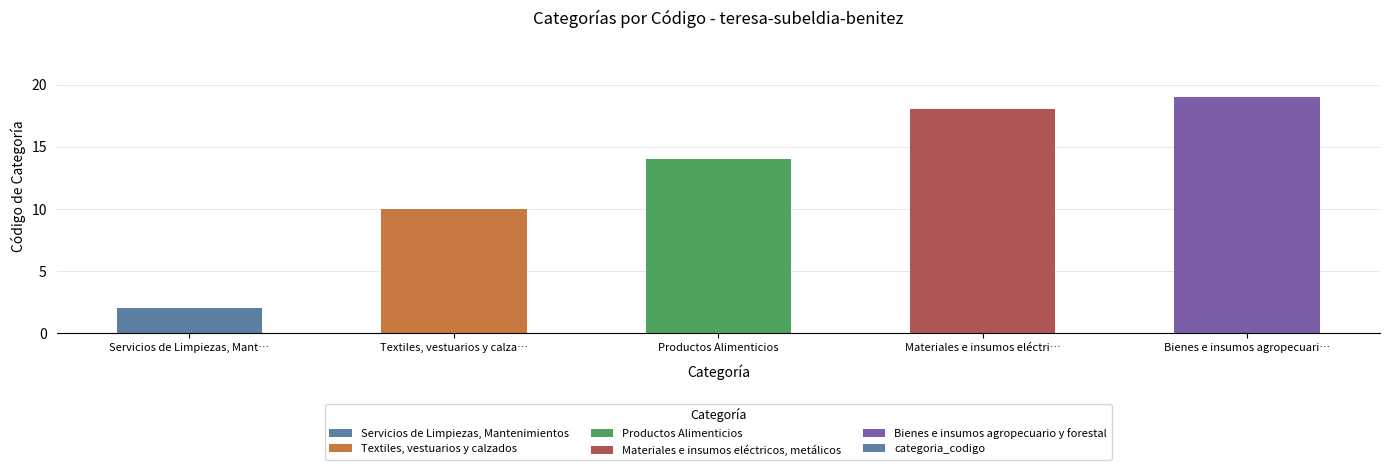

How many series are shown in this chart?

1